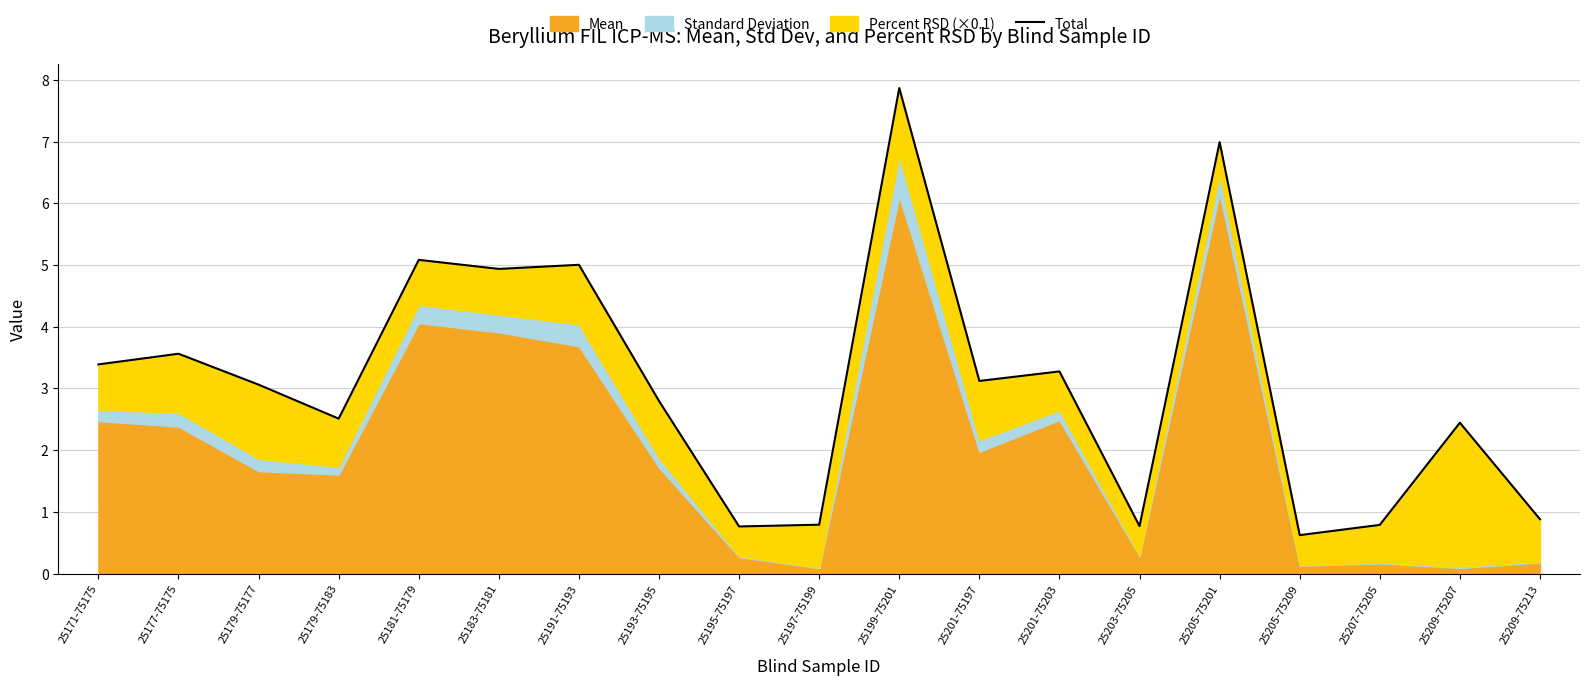

The chart shows a value of 3.4 at 25171-75175. True or false?

True